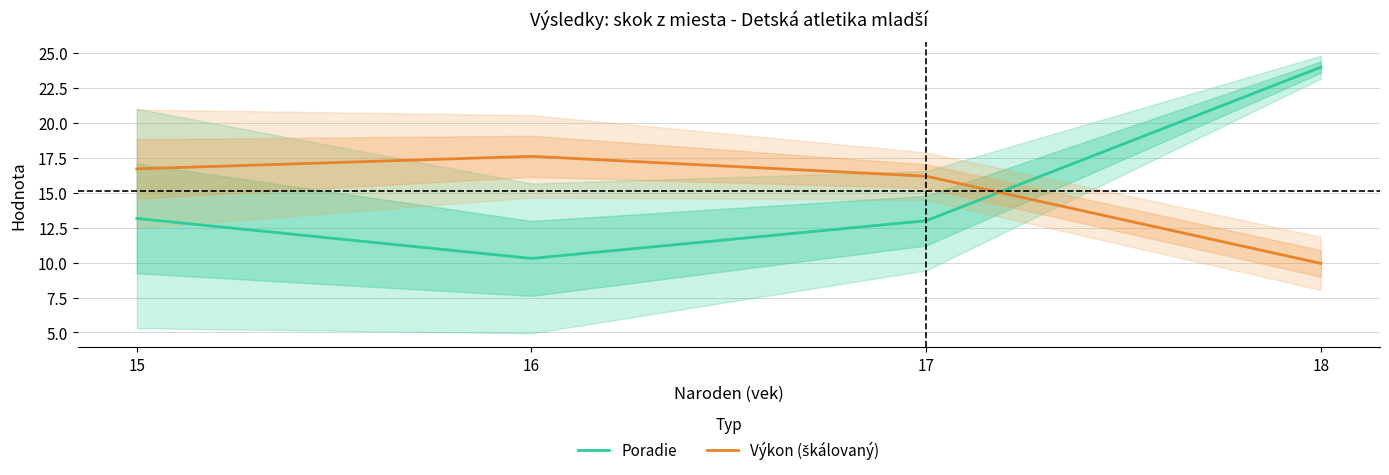

What is the average value of the Výkon (škálovaný) series?

15.1